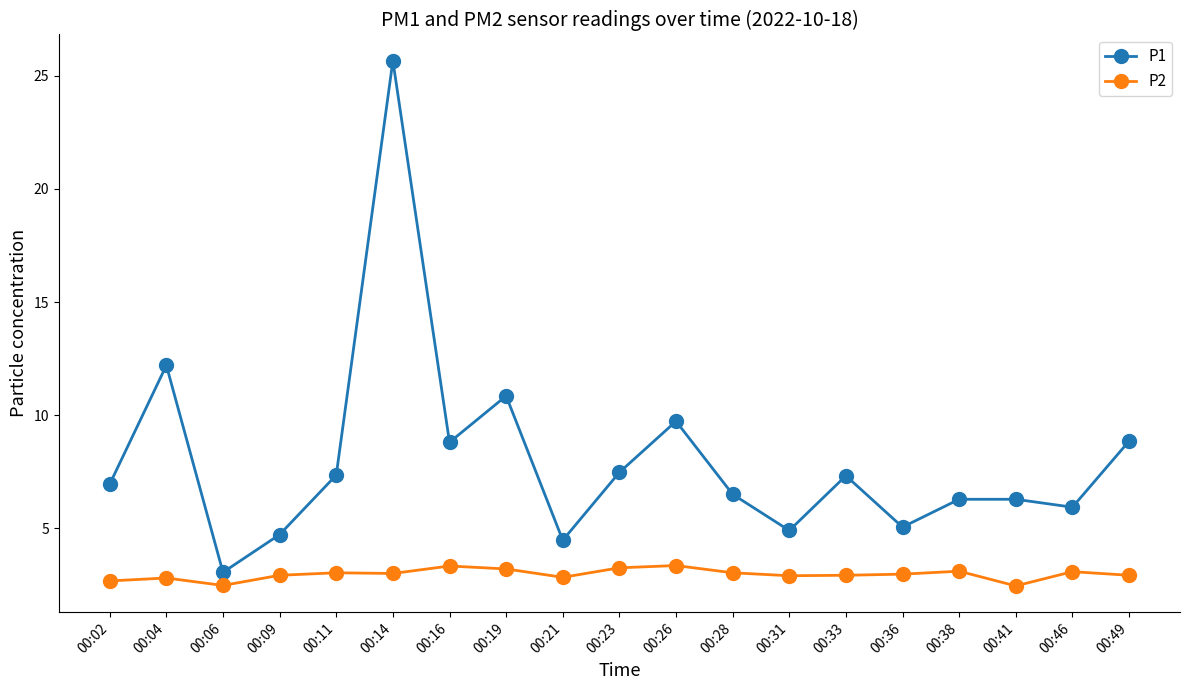

The value of P1 at 00:33 is 4.5. True or false?

False